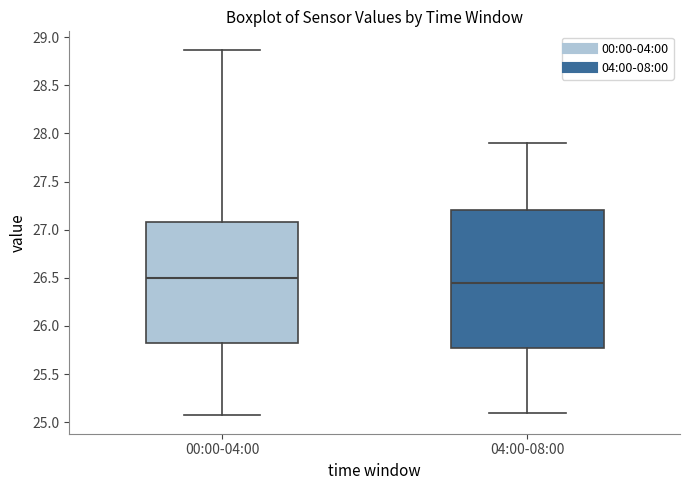

Reading left to right, read every box against the y-axis: the position of its median line, the range the box covers, and the ends of its whiskers. The values are not printed on the chart, so give them approximately, as read against the axis.

00:00-04:00: median 26.50, box 25.80 to 27.10, whiskers 25.05 to 28.85
04:00-08:00: median 26.45, box 25.80 to 27.20, whiskers 25.10 to 27.90